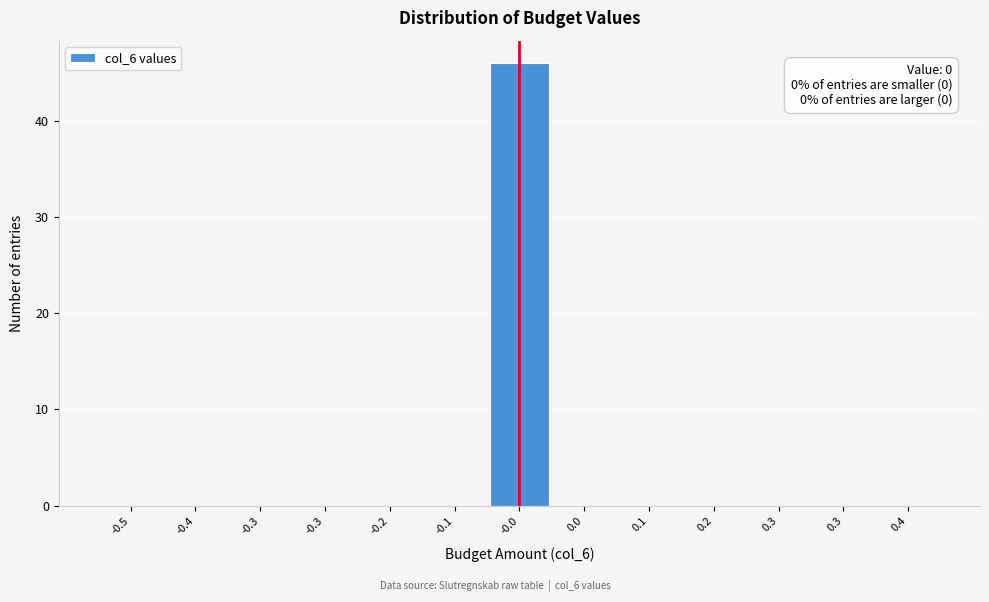

Are the bars horizontal?

No